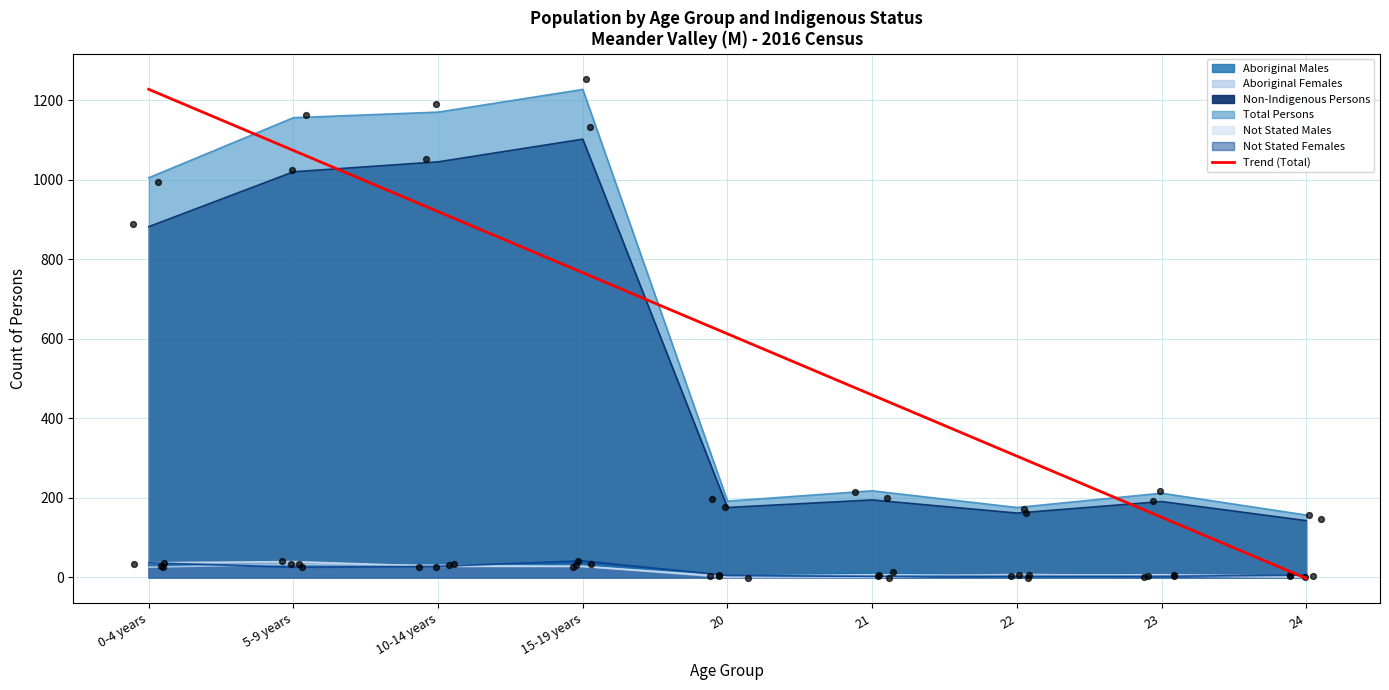

Which has a higher value, 0-4 years or 21?

0-4 years